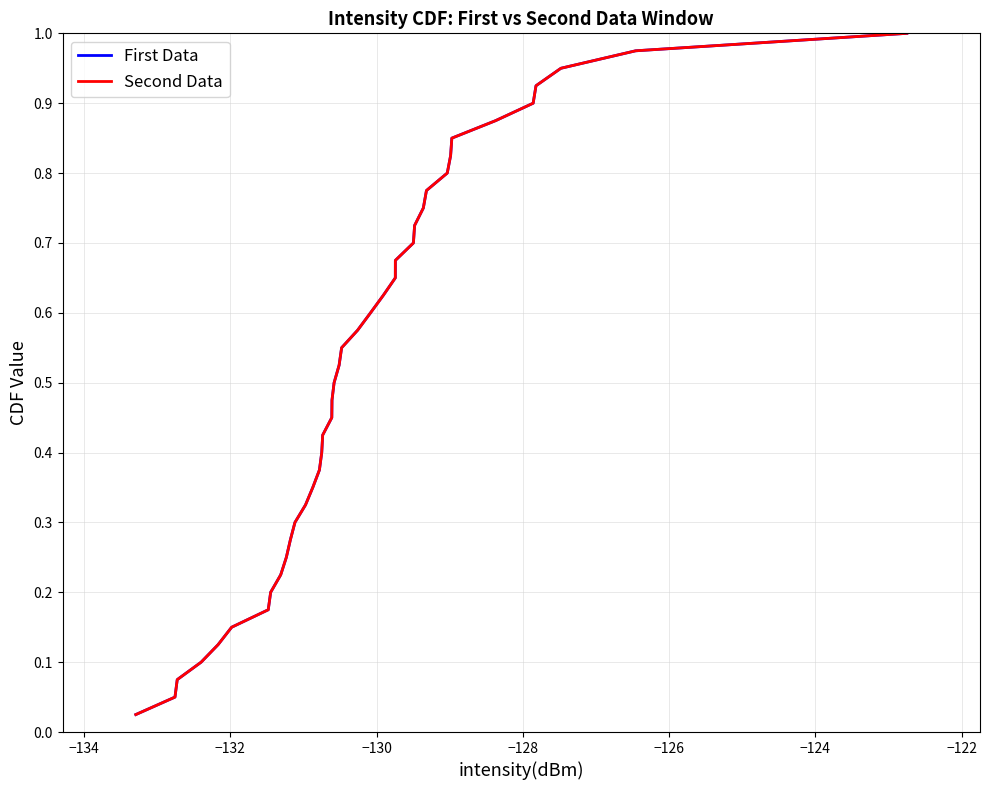

Is this an area chart (filled region under the line)?

No